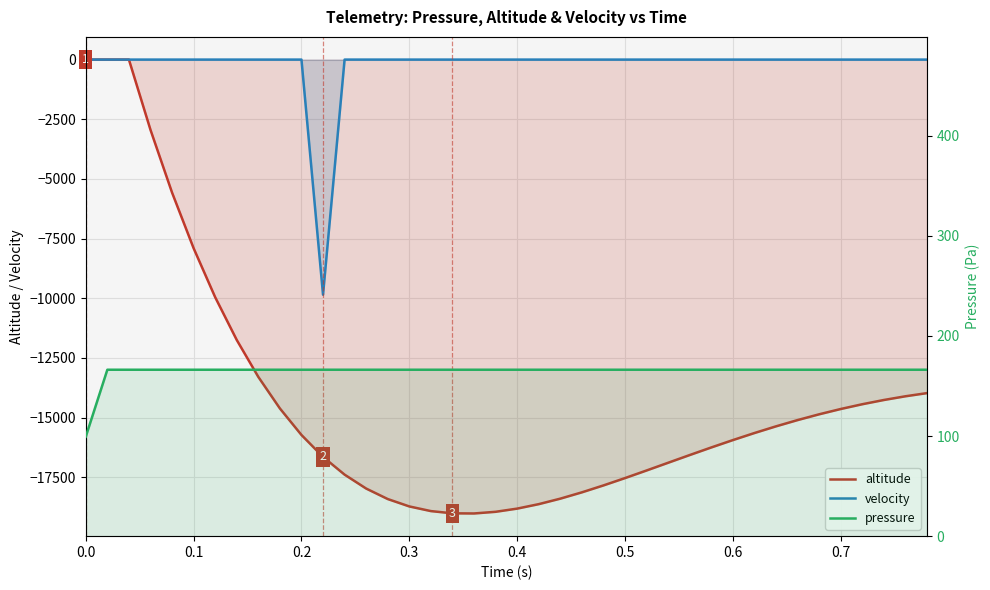

How many lines are shown in the chart?

3